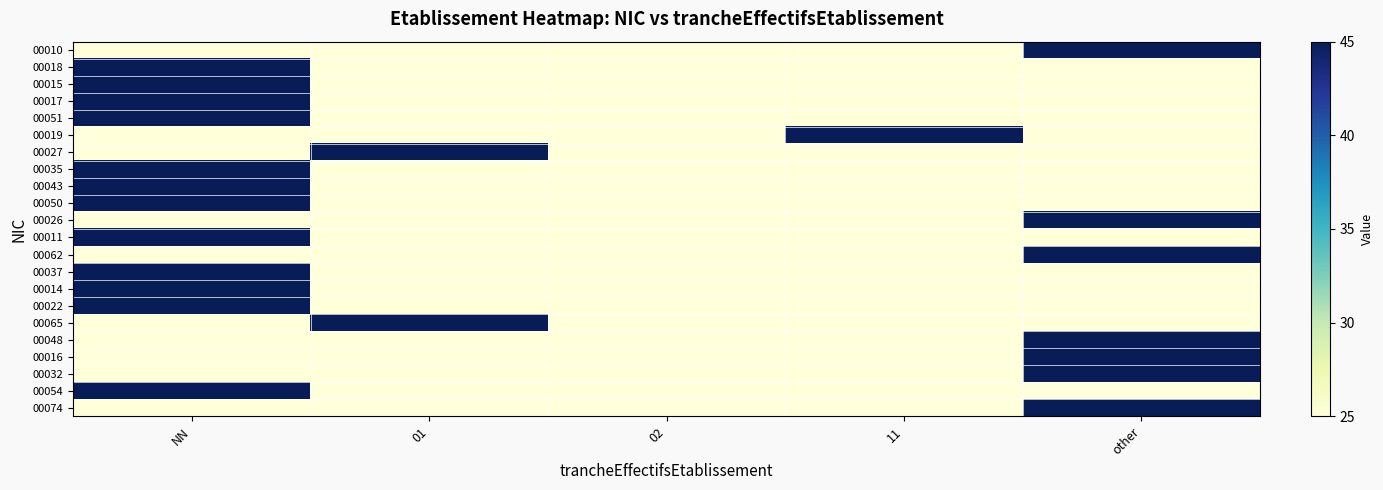

Reading left to right, list all the values displayed in this chart.

00010: NN=25	01=25	02=25	11=25	other=45
00018: NN=45	01=25	02=25	11=25	other=25
00015: NN=45	01=25	02=25	11=25	other=25
00017: NN=45	01=25	02=25	11=25	other=25
00051: NN=45	01=25	02=25	11=25	other=25
00019: NN=25	01=25	02=25	11=45	other=25
00027: NN=25	01=45	02=25	11=25	other=25
00035: NN=45	01=25	02=25	11=25	other=25
00043: NN=45	01=25	02=25	11=25	other=25
00050: NN=45	01=25	02=25	11=25	other=25
00026: NN=25	01=25	02=25	11=25	other=45
00011: NN=45	01=25	02=25	11=25	other=25
00062: NN=25	01=25	02=25	11=25	other=45
00037: NN=45	01=25	02=25	11=25	other=25
00014: NN=45	01=25	02=25	11=25	other=25
00022: NN=45	01=25	02=25	11=25	other=25
00065: NN=25	01=45	02=25	11=25	other=25
00048: NN=25	01=25	02=25	11=25	other=45
00016: NN=25	01=25	02=25	11=25	other=45
00032: NN=25	01=25	02=25	11=25	other=45
00054: NN=45	01=25	02=25	11=25	other=25
00074: NN=25	01=25	02=25	11=25	other=45